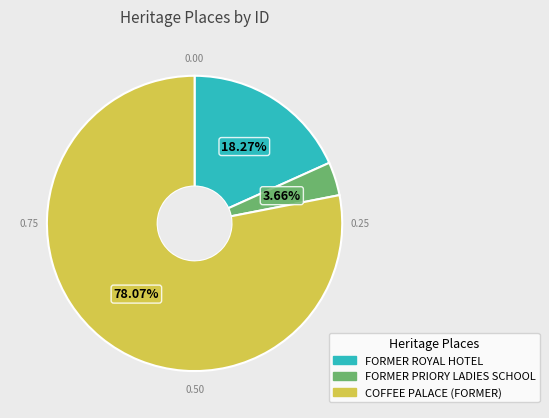

Which slice is the largest?

COFFEE PALACE (FORMER)